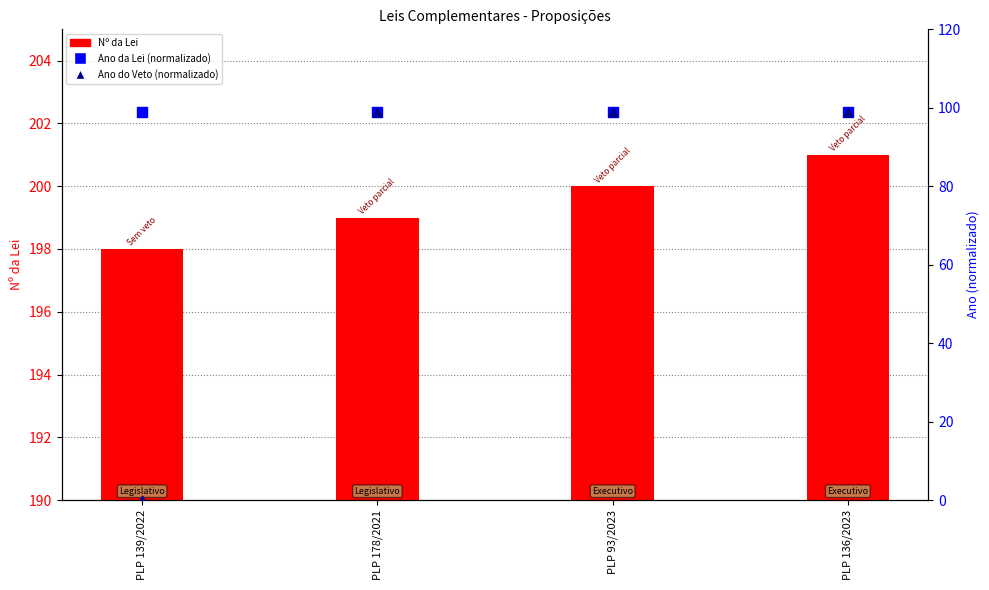

What are all the series names shown in the legend?

Nº da Lei, Ano da Lei (normalizado), Ano do Veto (normalizado)